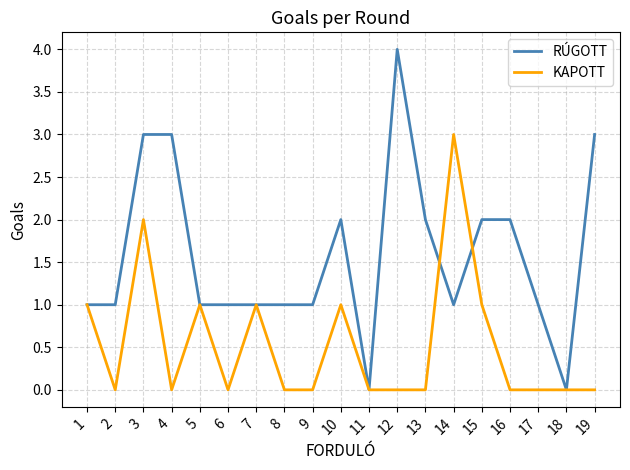

True or false: RÚGOTT has a value of 2 at 10.

True